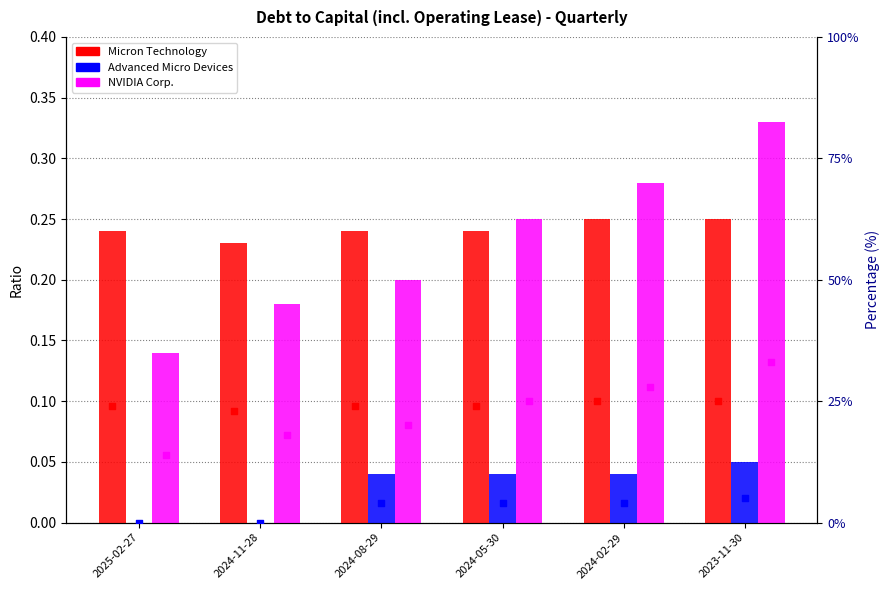

At how many categories does at least one series exceed 0?

6